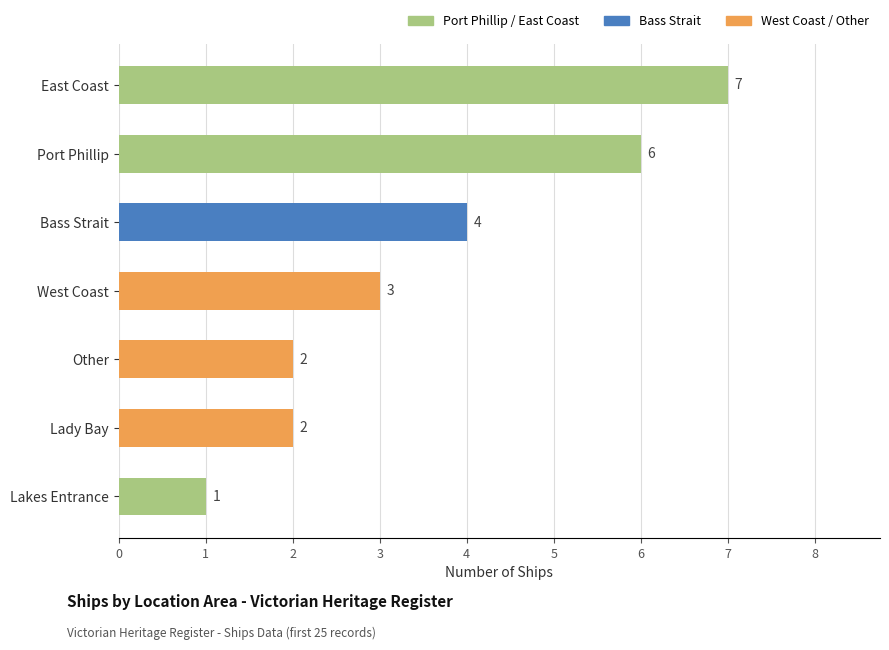

What is the sum of all values?

25